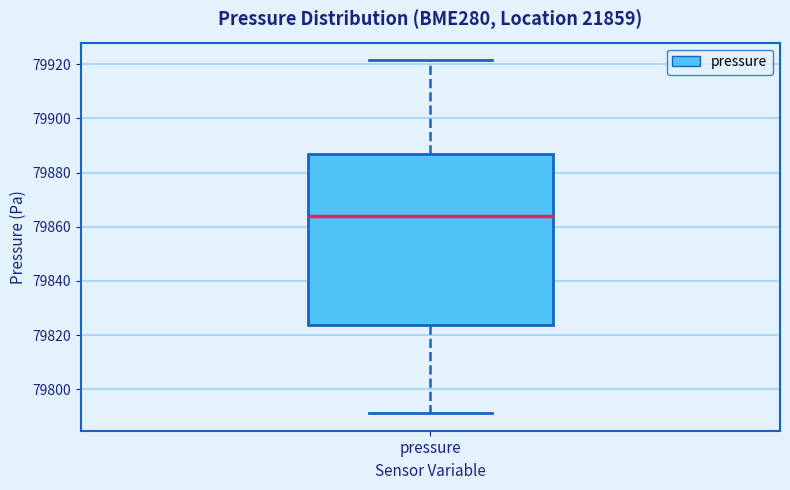

Where does the lower whisker of the box for pressure end on the y-axis? The values are not printed on the chart, so give them approximately, as read against the axis.

79792